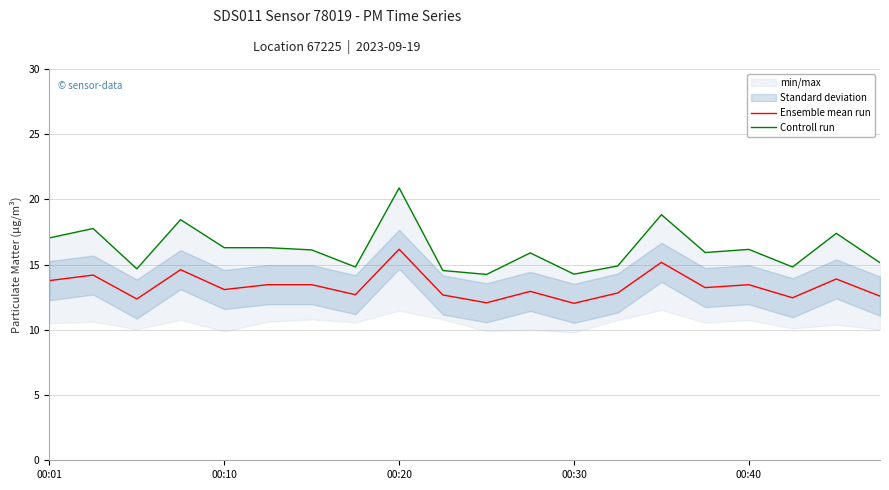

At which label does Ensemble mean run reach its peak?

00:20